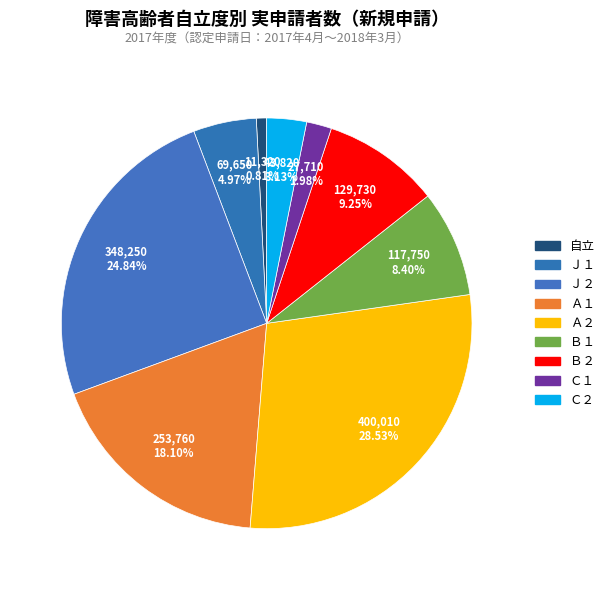

Which has a higher value, Ｊ１ or 自立?

Ｊ１